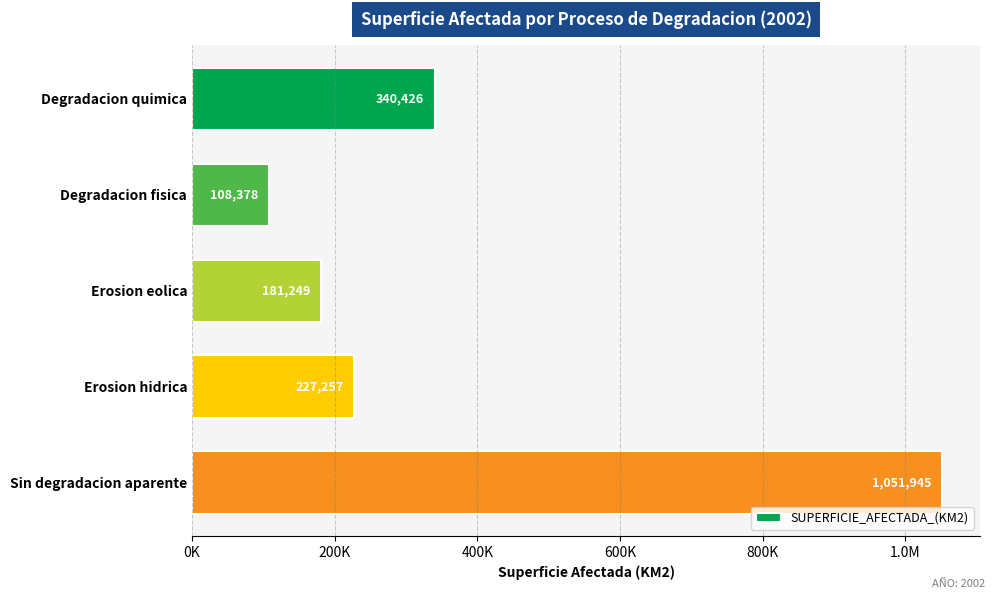

Does the chart contain any negative values?

No